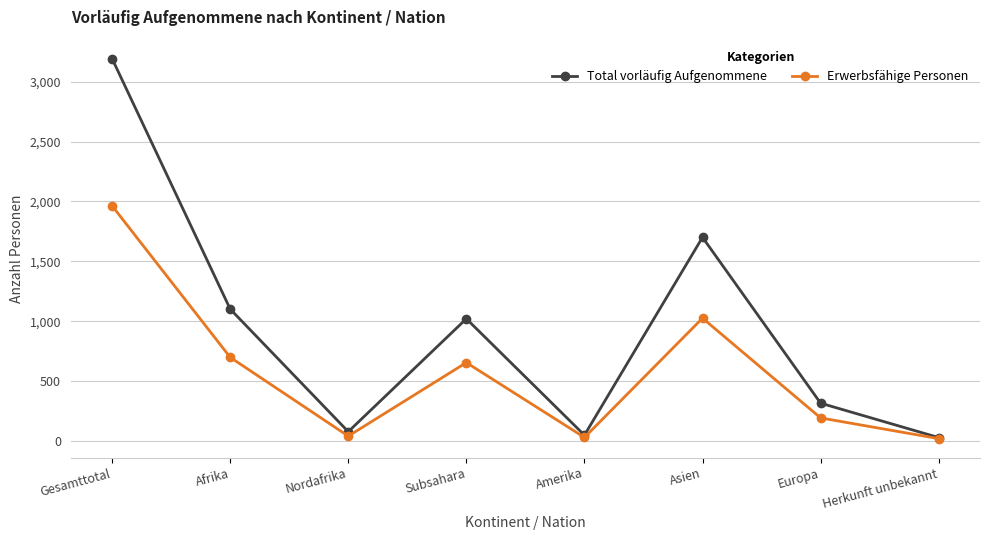

How many data points in Erwerbsfähige Personen are less than 654?

4